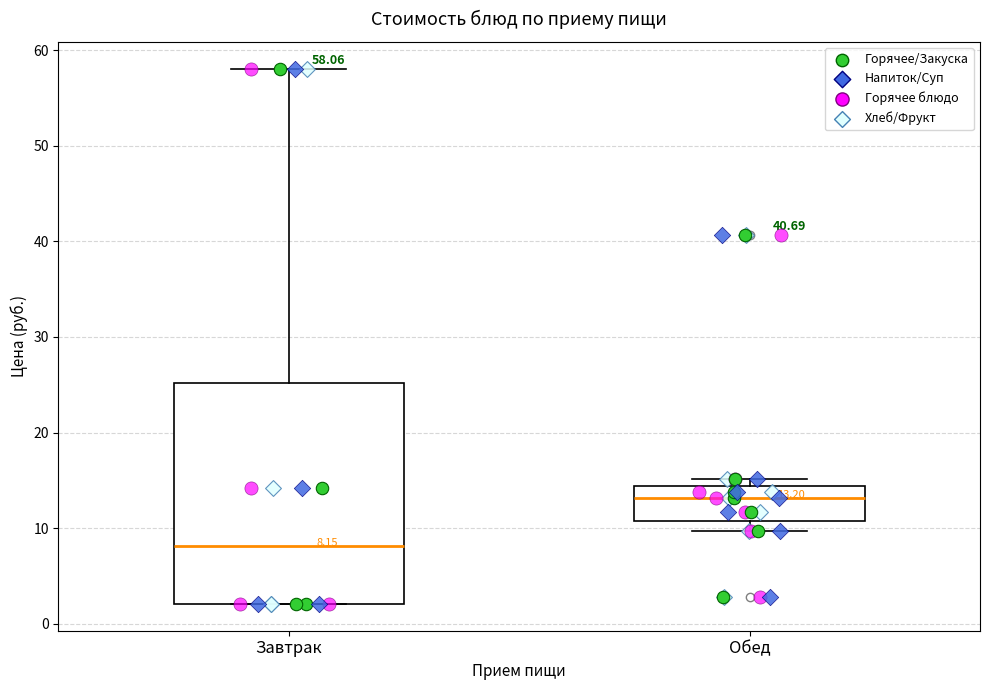

Which box is the tallest, from its lower edge to its upper edge?

Завтрак